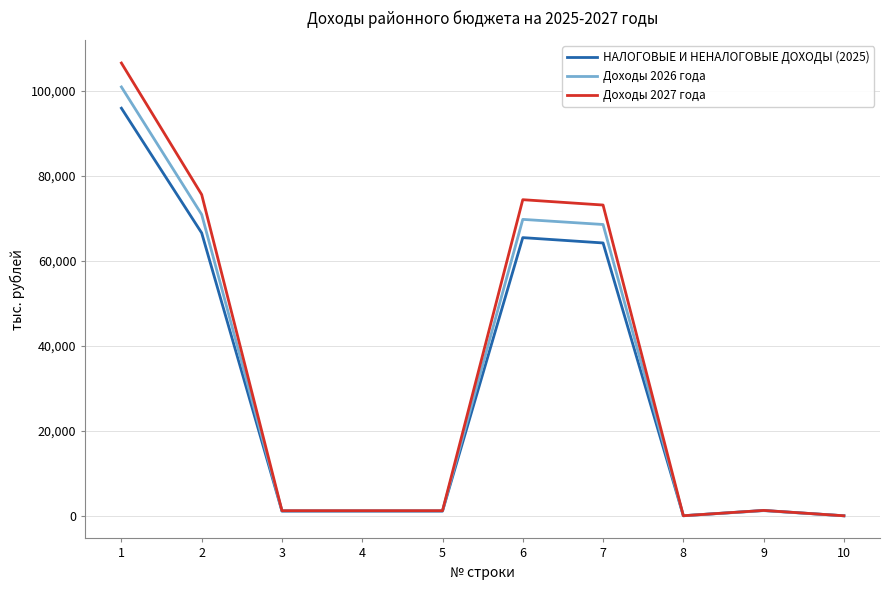

Rank the series by their maximum value, from lowest to highest.

НАЛОГОВЫЕ И НЕНАЛОГОВЫЕ ДОХОДЫ (2025), Доходы 2026 года, Доходы 2027 года